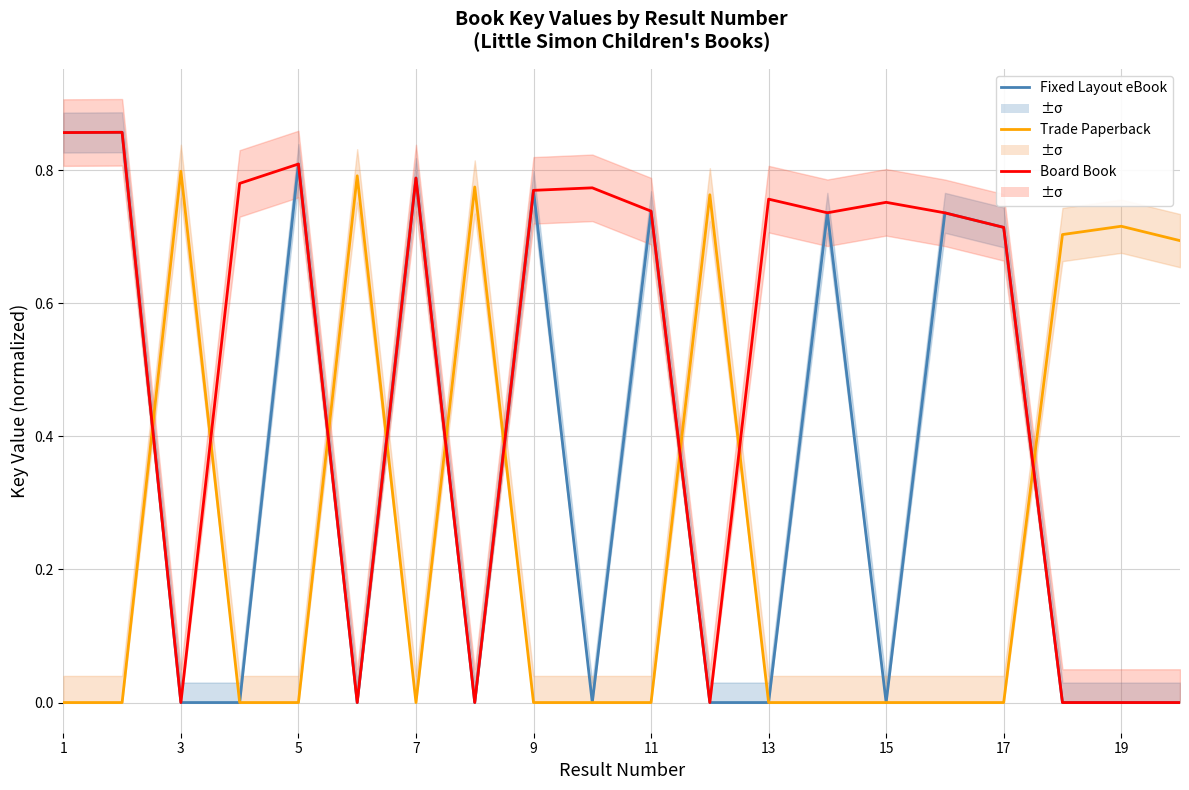

How many categories are shown in the chart?

20